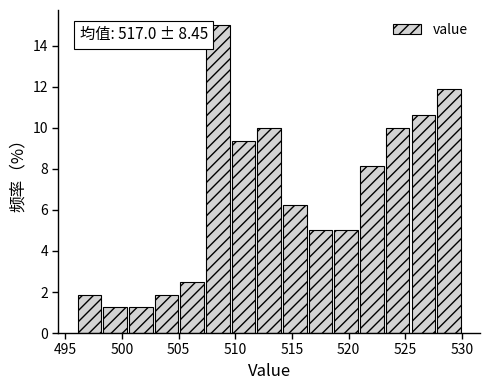

Over which range of the x-axis is the bar tallest?

507.5 to 509.5